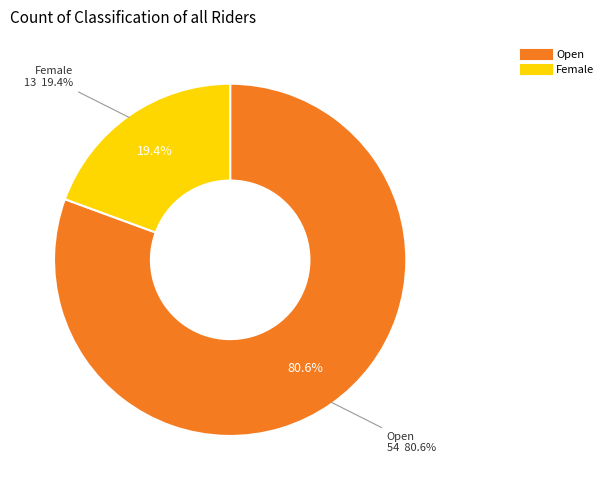

What percentage is the Female slice, to the nearest percent?

19%